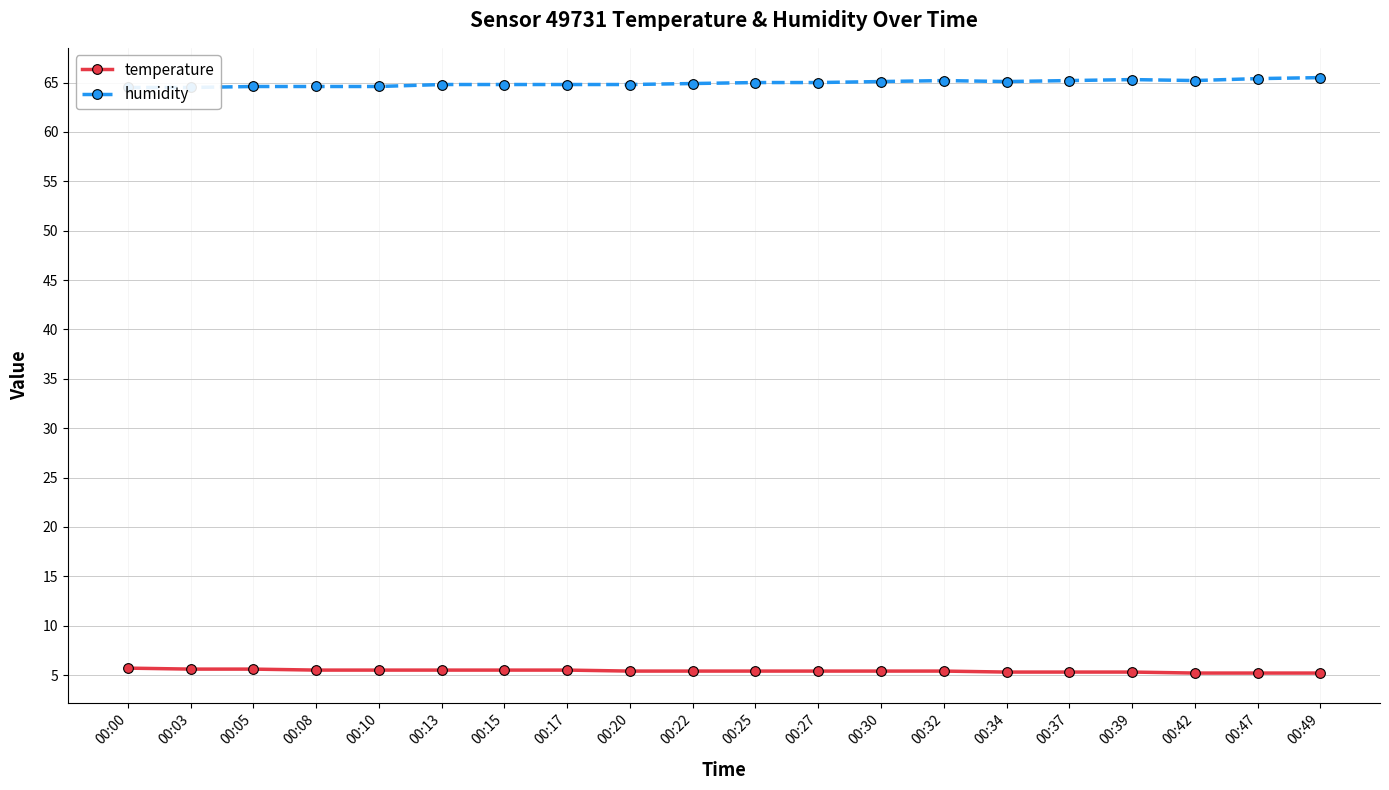

What is the average value of the temperature series?

5.4